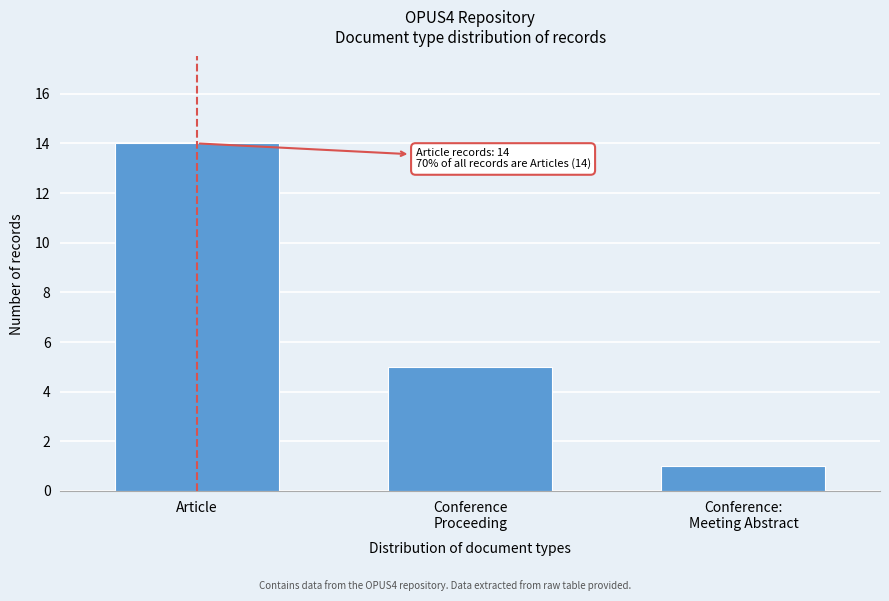

Reading right to left, transcribe all the data shown in this chart.

1	5	14